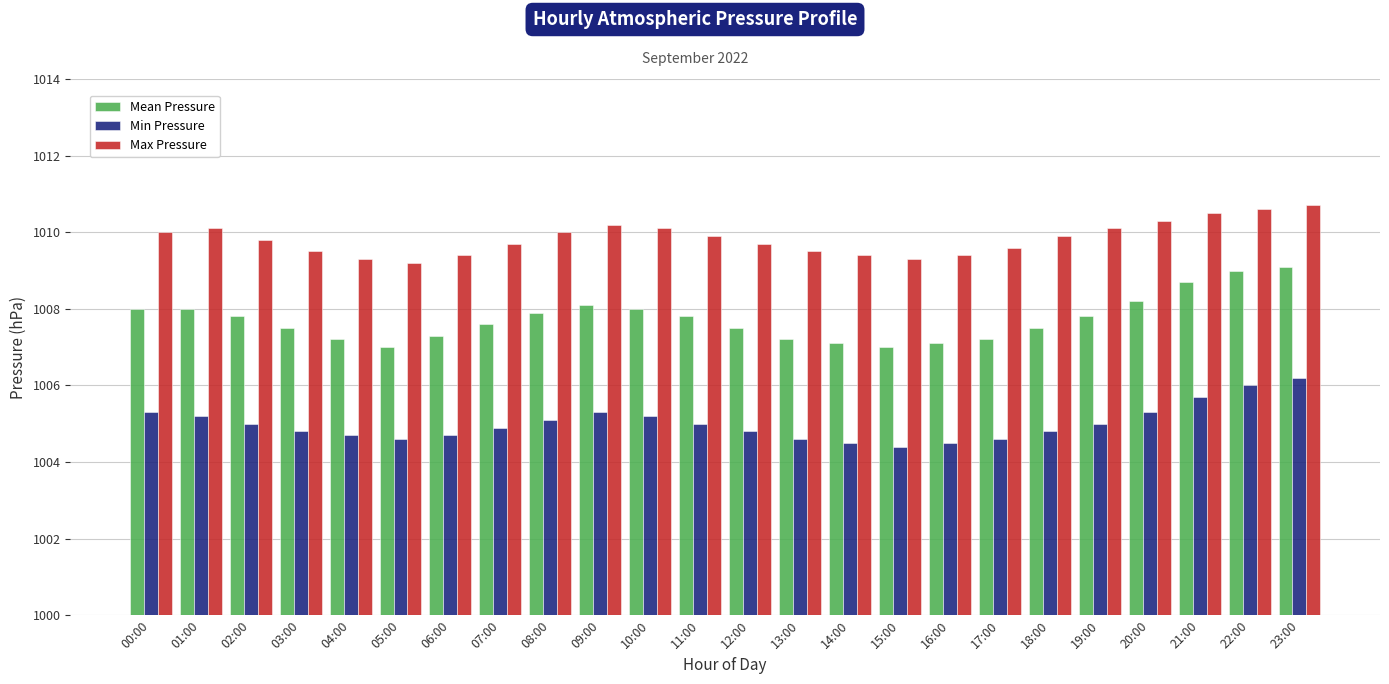

At which label does Min Pressure reach its minimum?

15:00